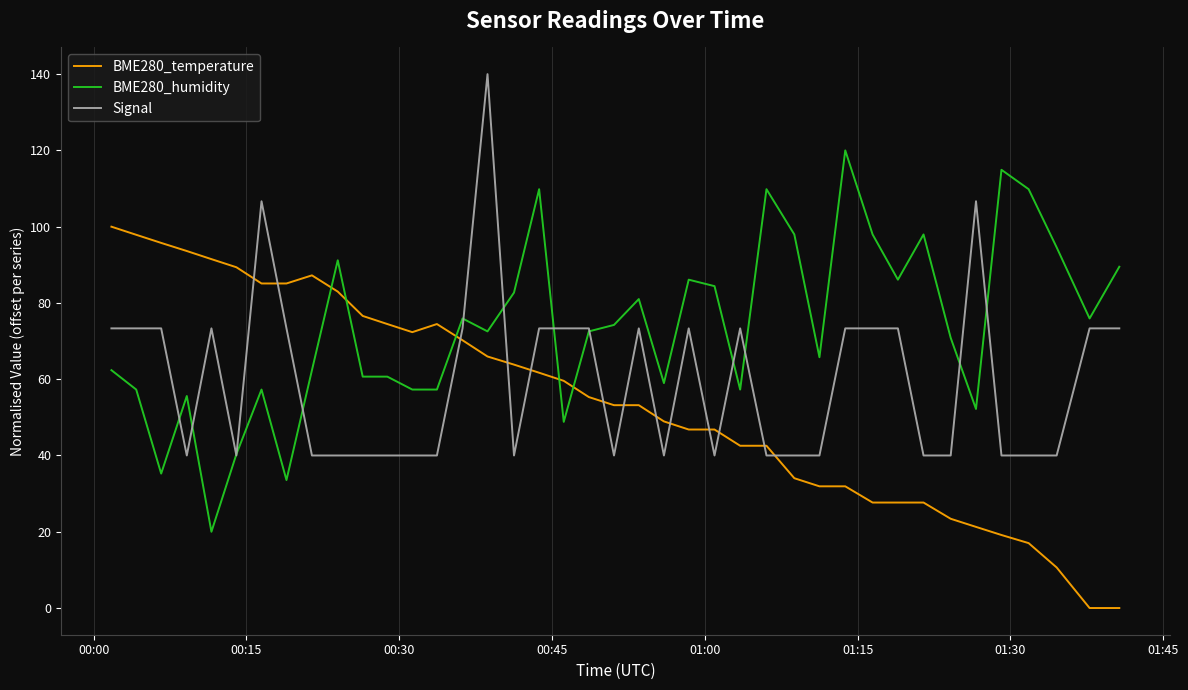

List the series in order of their peak value, highest first.

Signal, BME280_humidity, BME280_temperature